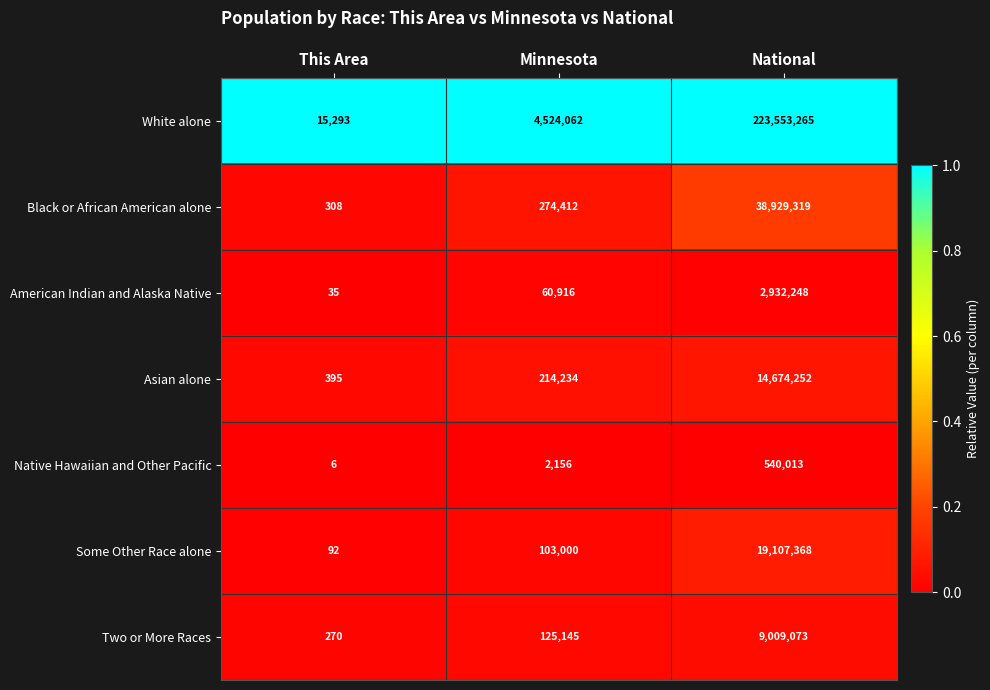

What is the difference between the highest and lowest values at National?

223013252